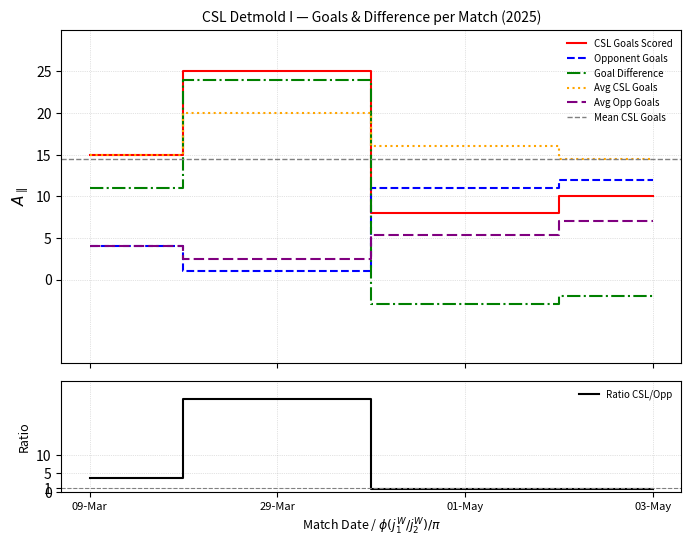

Does the chart have visible grid lines?

Yes